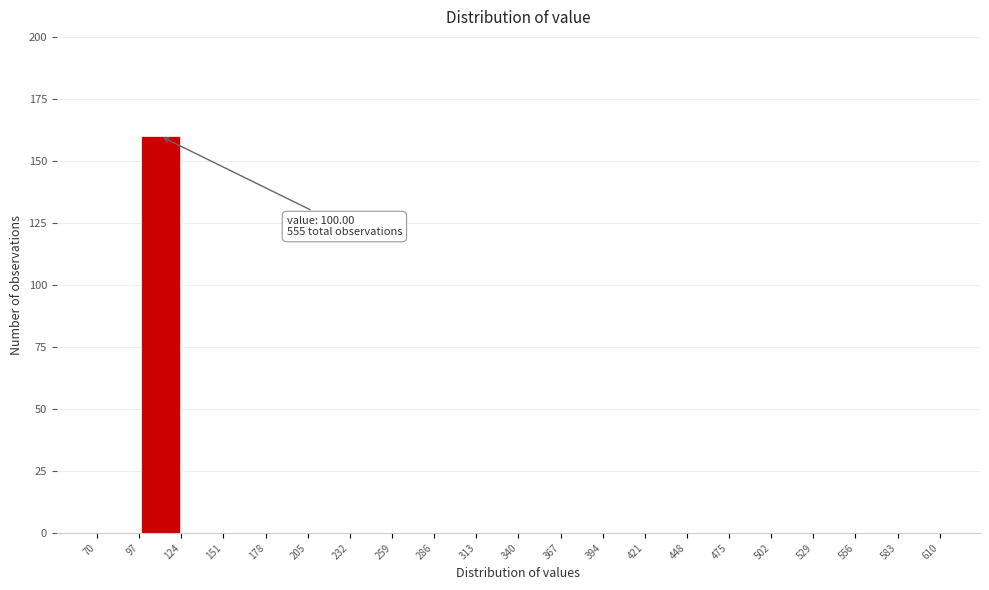

Over which range of the x-axis is the bar tallest?

97 to 124